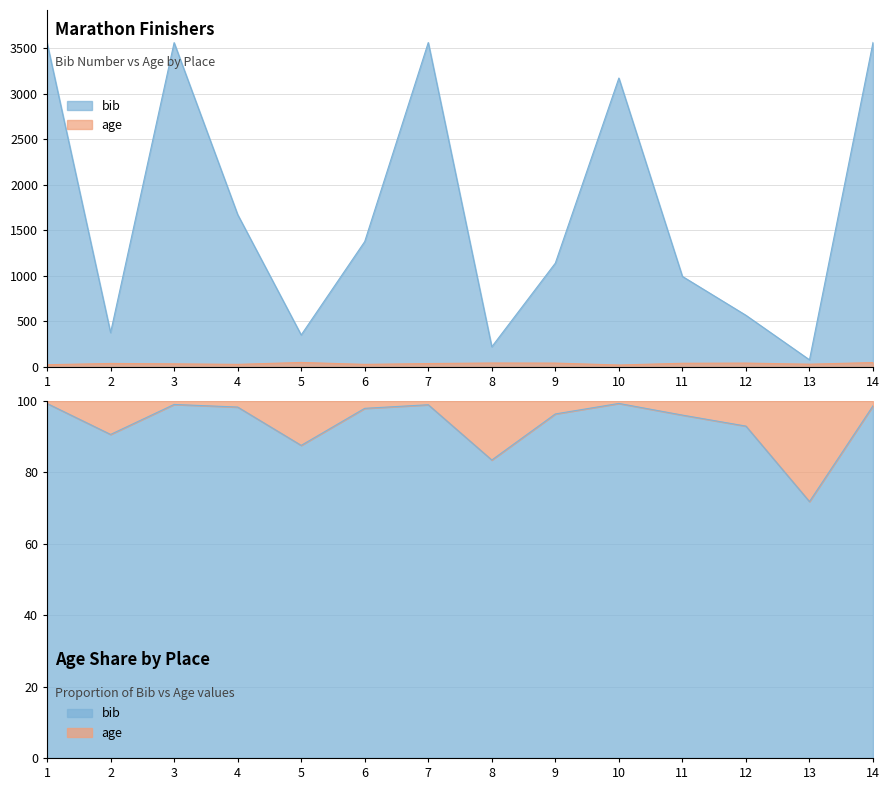

Reading left to right, transcribe all the data shown in this chart.

bib: 3562	377	3563	1675	352	1378	3564	222	1141	3174	995	568	79	3565
age: 25	39	35	29	50	29	38	44	43	22	41	43	31	49